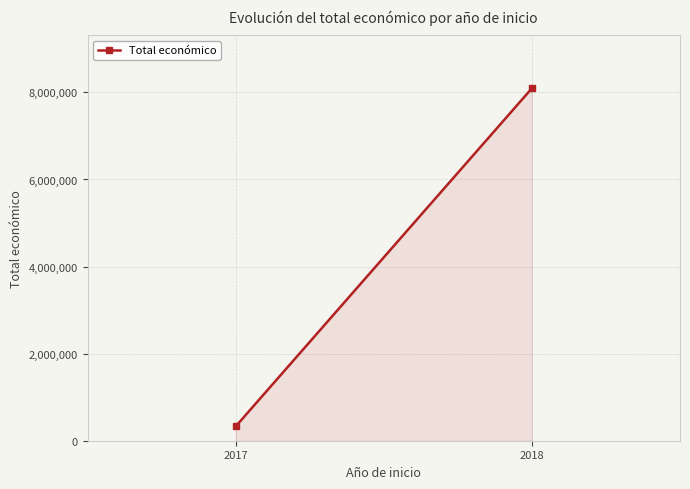

What is the greatest value displayed?

8094943